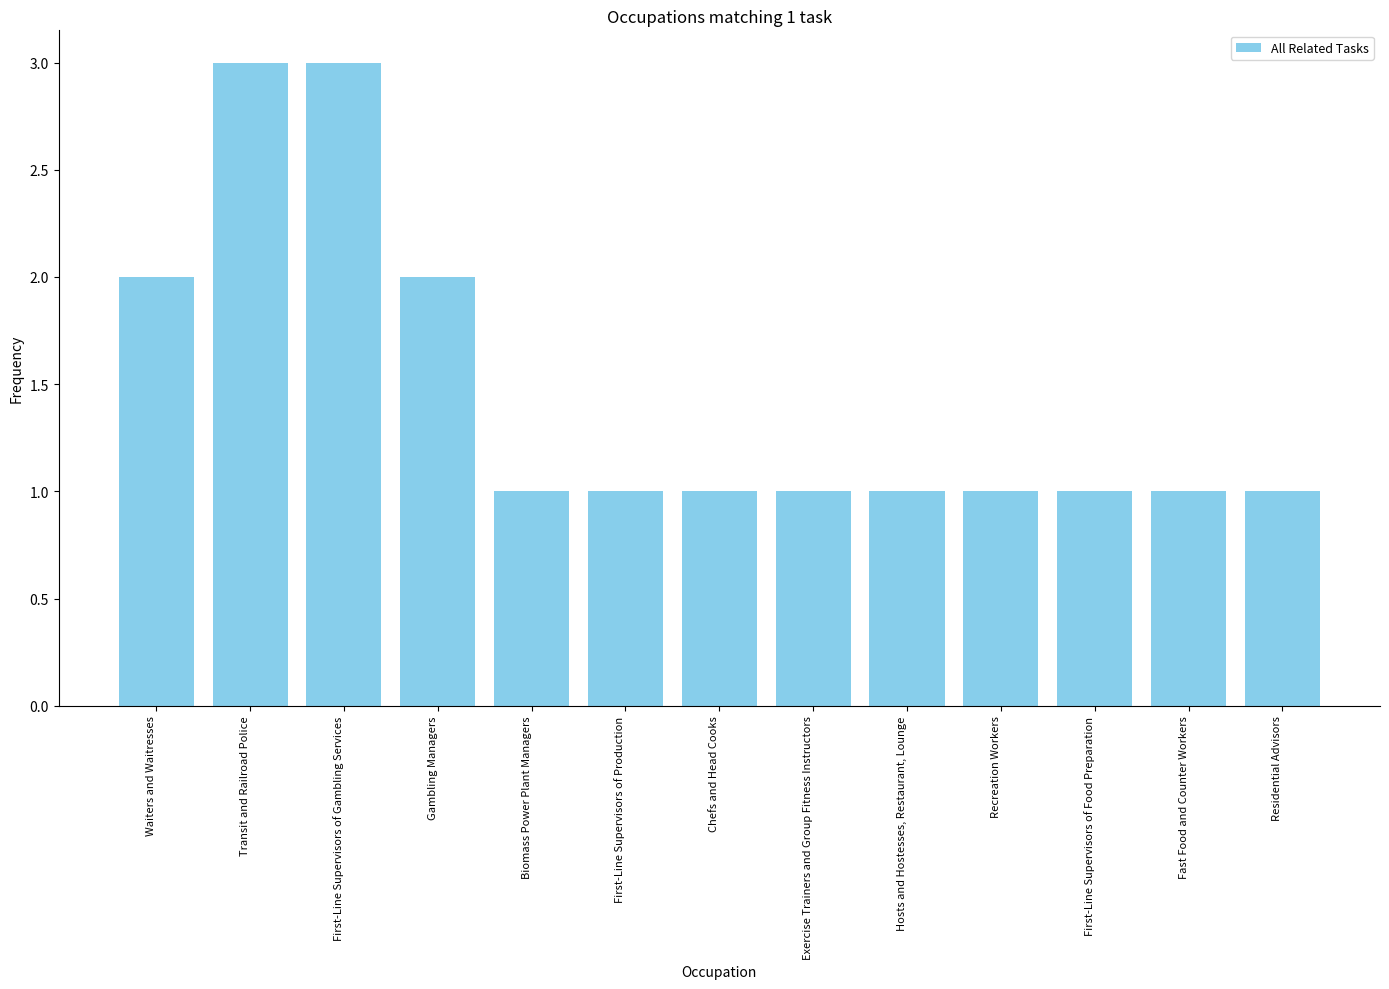

What position from the right is First-Line Supervisors of Food Preparation?

3